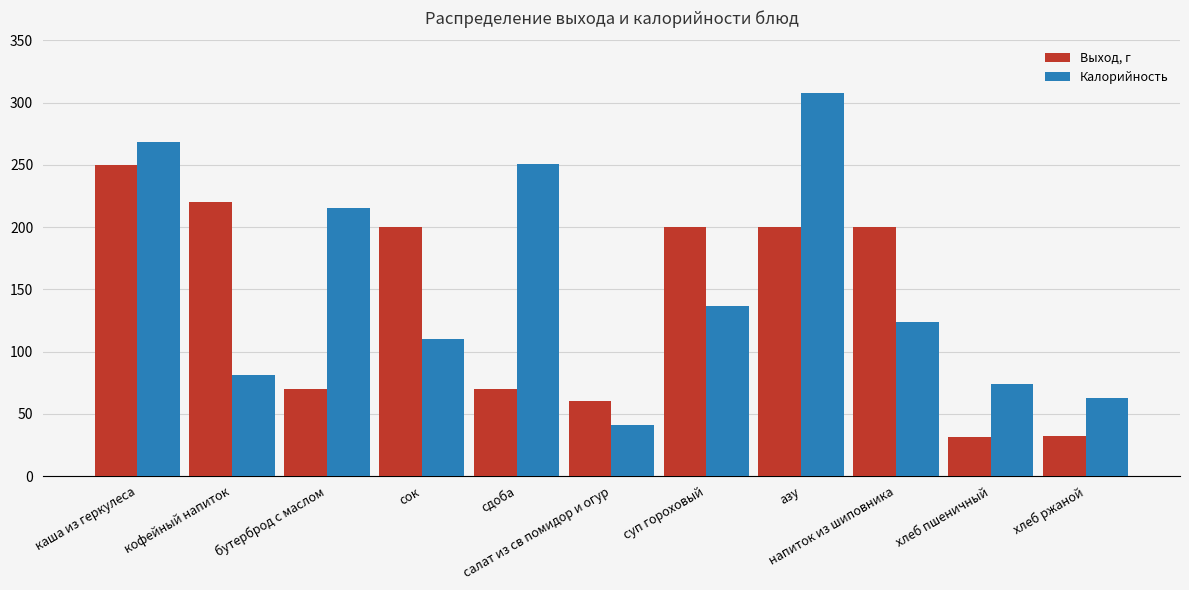

How many series are shown in this chart?

2